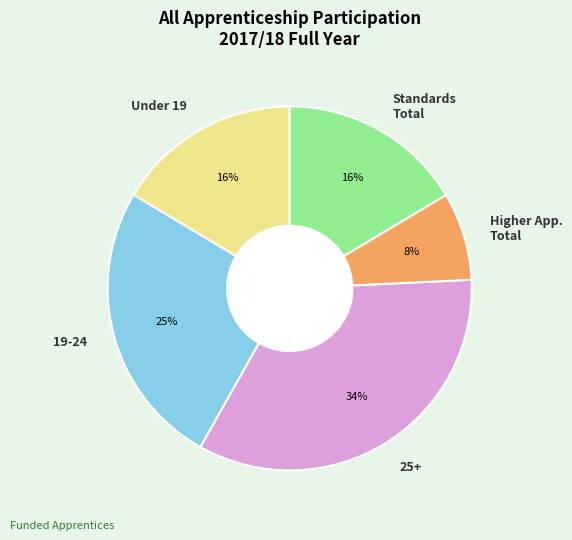

Is it true that 19-24 is 25% of the pie?

True